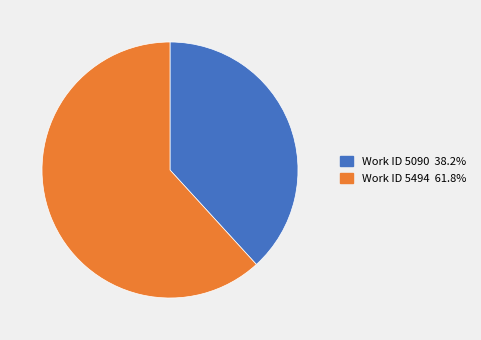

Does any single category account for the majority?

Yes